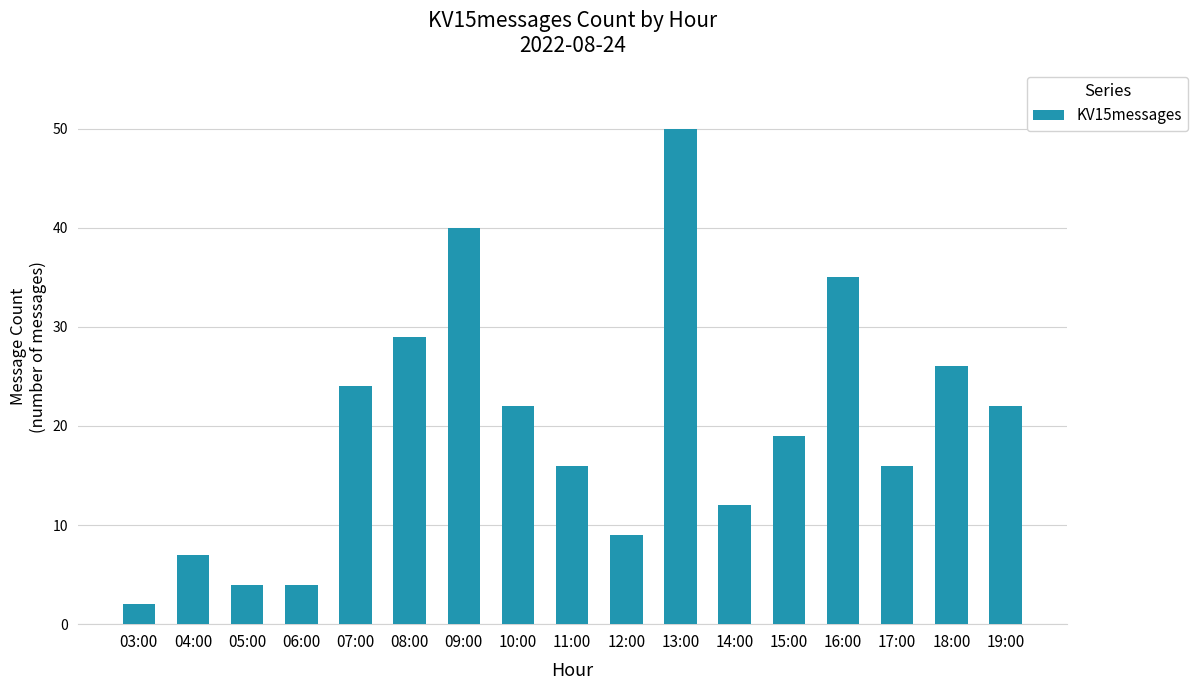

Reading left to right, transcribe all the data shown in this chart.

03:00=2	04:00=7	05:00=4	06:00=4	07:00=24	08:00=29	09:00=40	10:00=22	11:00=16	12:00=9	13:00=50	14:00=12	15:00=19	16:00=35	17:00=16	18:00=26	19:00=22